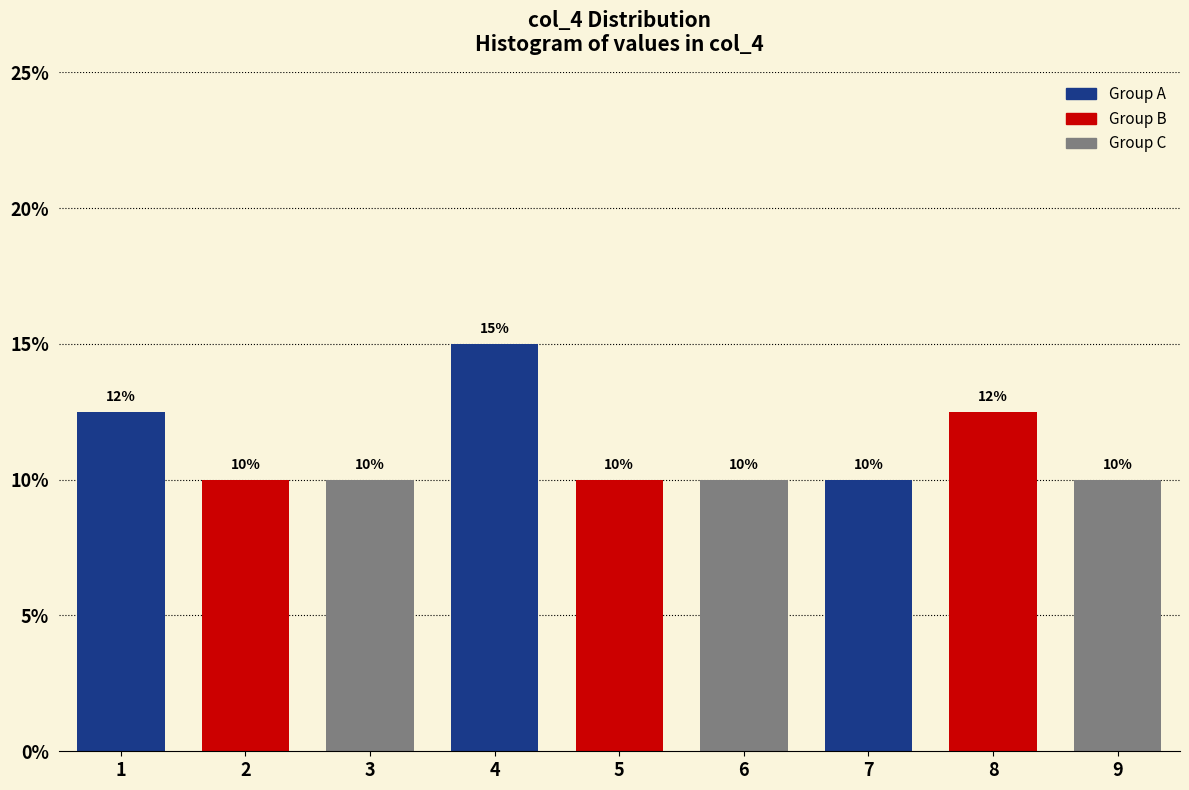

What is the value of the 4th bar from the left?

15.0